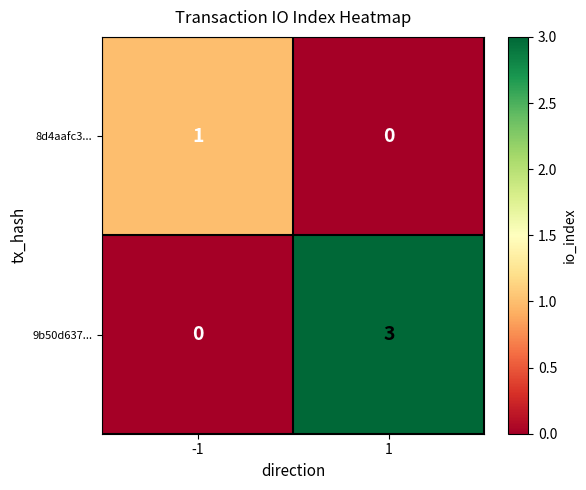

Which series changed the most between -1 and 1?

9b50d637...